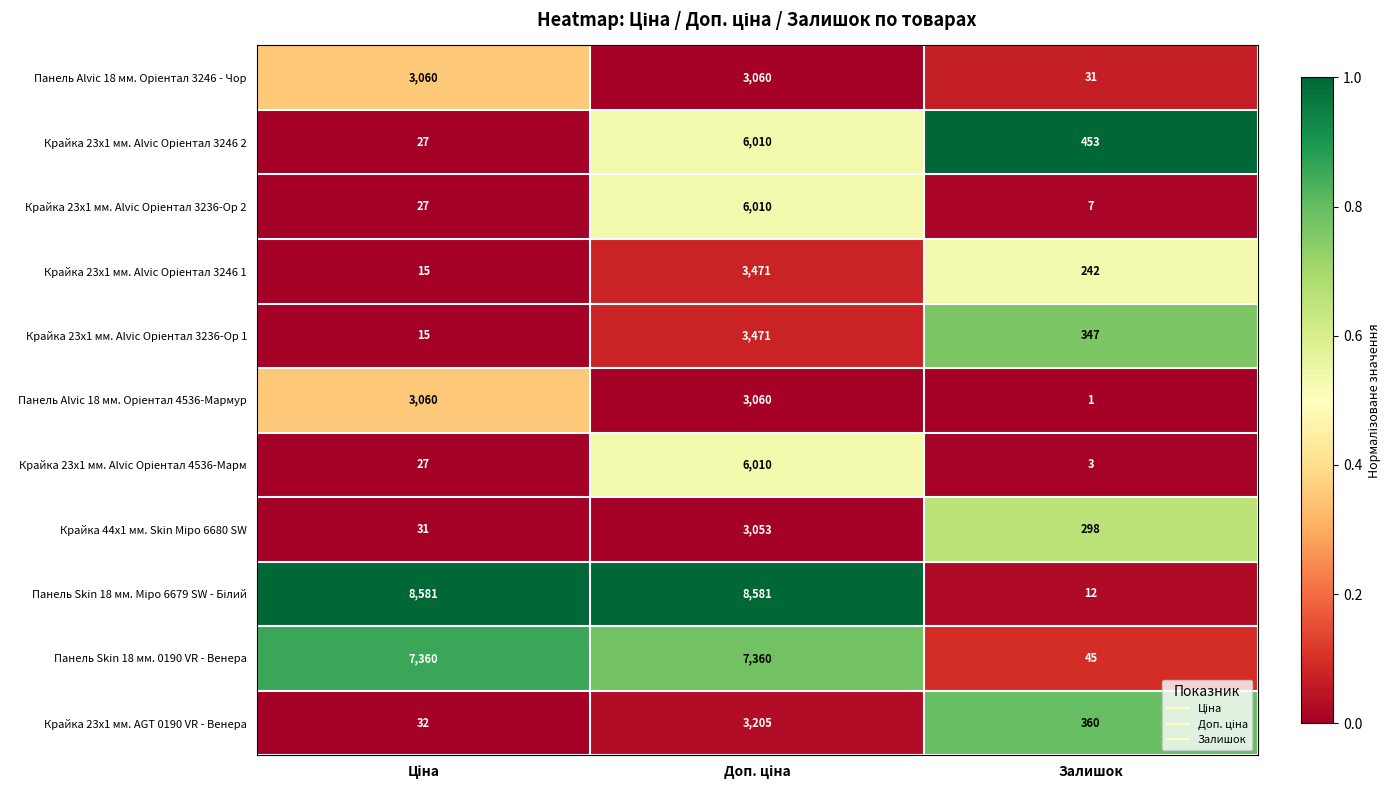

What is the maximum value shown in the chart?

8581